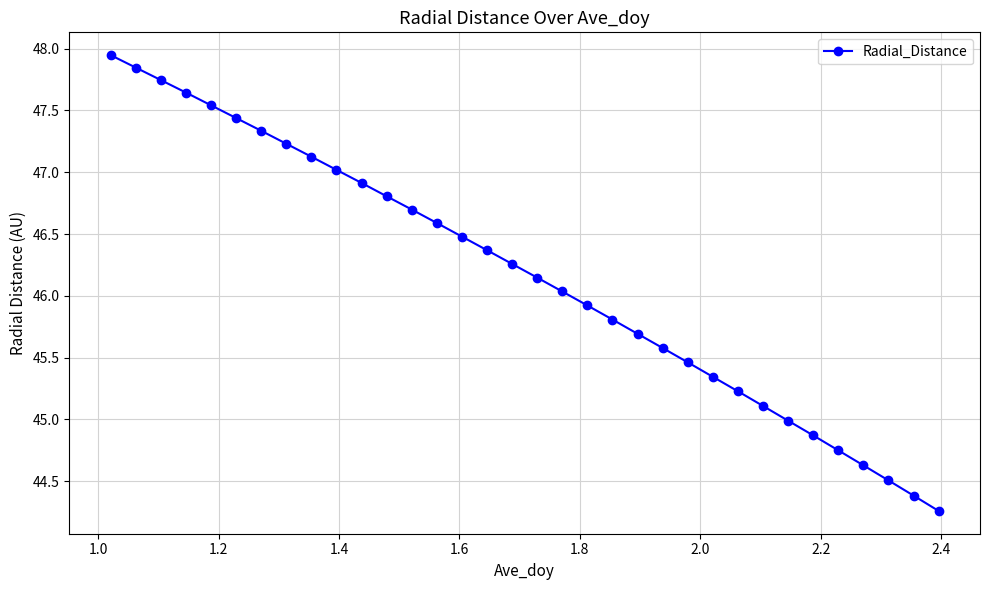

What is the value of the 11th point from the left?

46.9